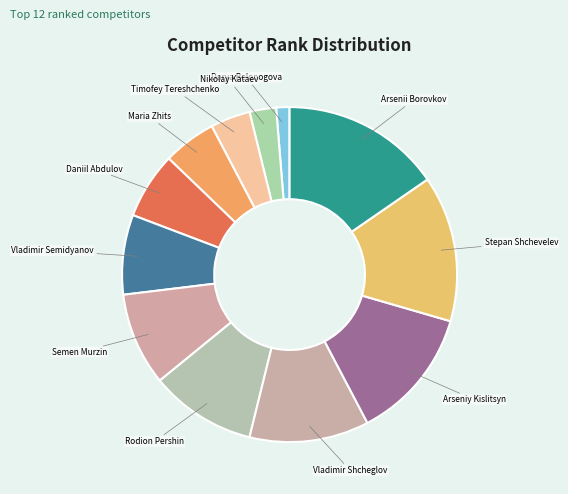

Is the sum of Daniil Abdulov and Semen Murzin greater than half?

No